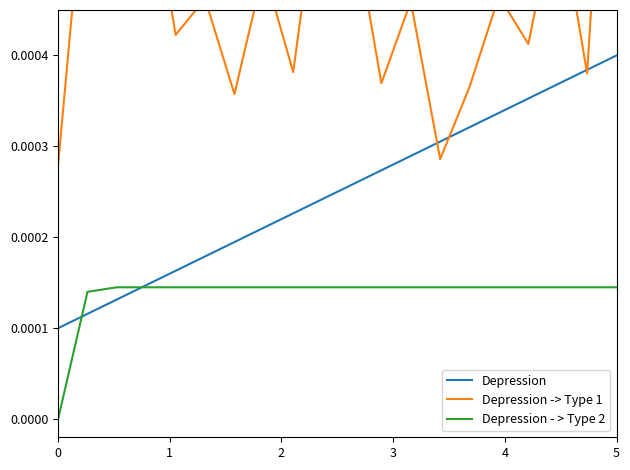

Reading left to right, transcribe all the data shown in this chart.

Depression: 0.0	0.0	0.0	0.0	0.0	0.0	0.0	0.0	0.0	0.0	0.0	0.0	0.0	0.0	0.0	0.0	0.0	0.0	0.0	0.0
Depression -> Type 1: 0.0	0.0	0.0	0.0	0.0	0.0	0.0	0.0	0.0	0.0	0.0	0.0	0.0	0.0	0.0	0.0	0.0	0.0	0.0	0.0
Depression - > Type 2: 0.0	0.0	0.0	0.0	0.0	0.0	0.0	0.0	0.0	0.0	0.0	0.0	0.0	0.0	0.0	0.0	0.0	0.0	0.0	0.0